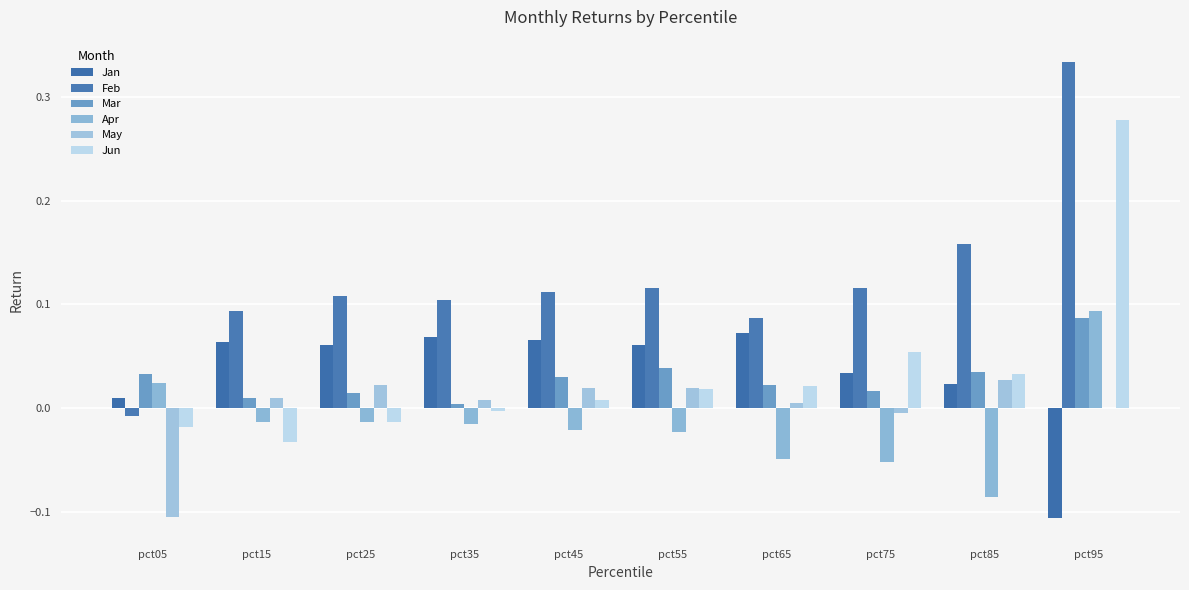

Which category has the highest value in the Mar series?

pct95